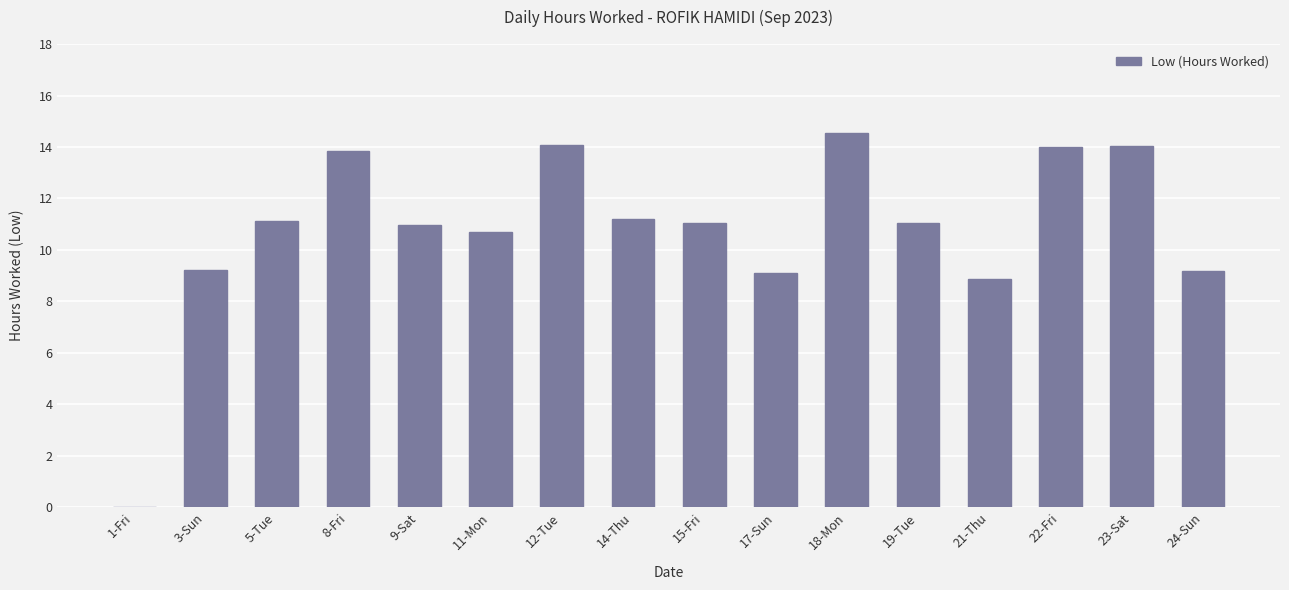

At which label is the value closest to 7?

21-Thu